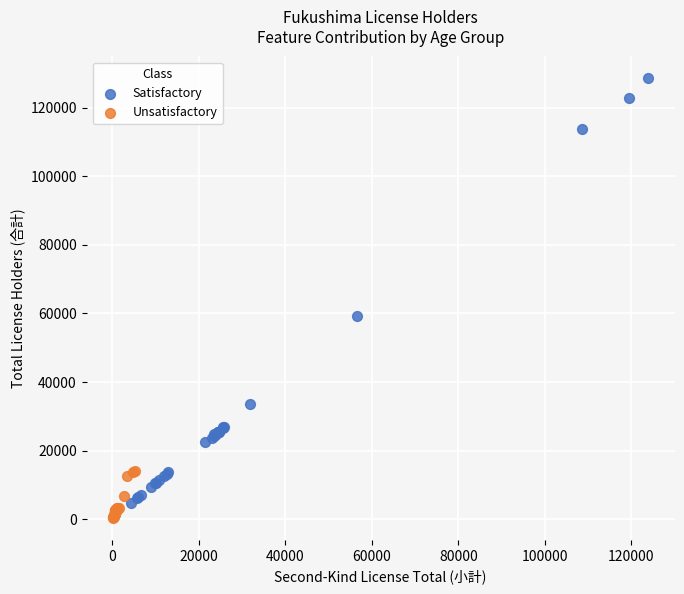

Which series has the largest Y range (max minus min)?

Satisfactory